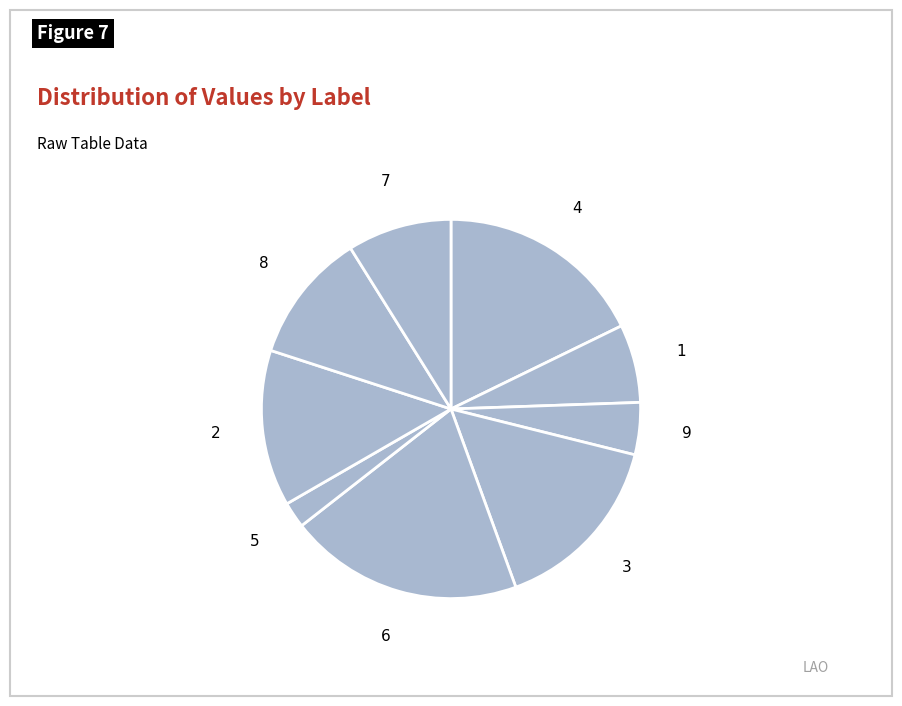

Does 1 account for over 50% of the chart?

No